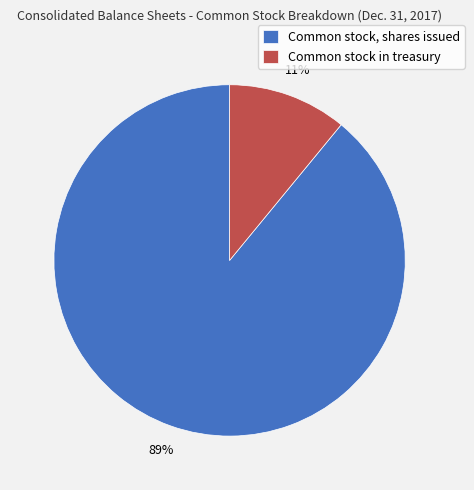

To the nearest percent, what portion does Common stock, shares issued represent?

89%